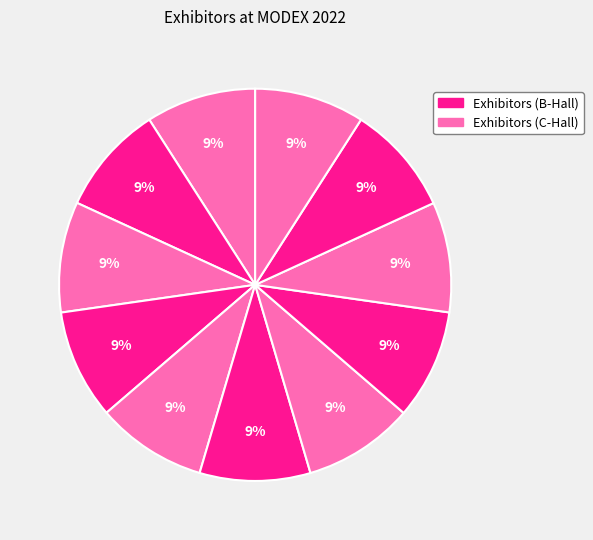

How many segments does this pie chart have?

11